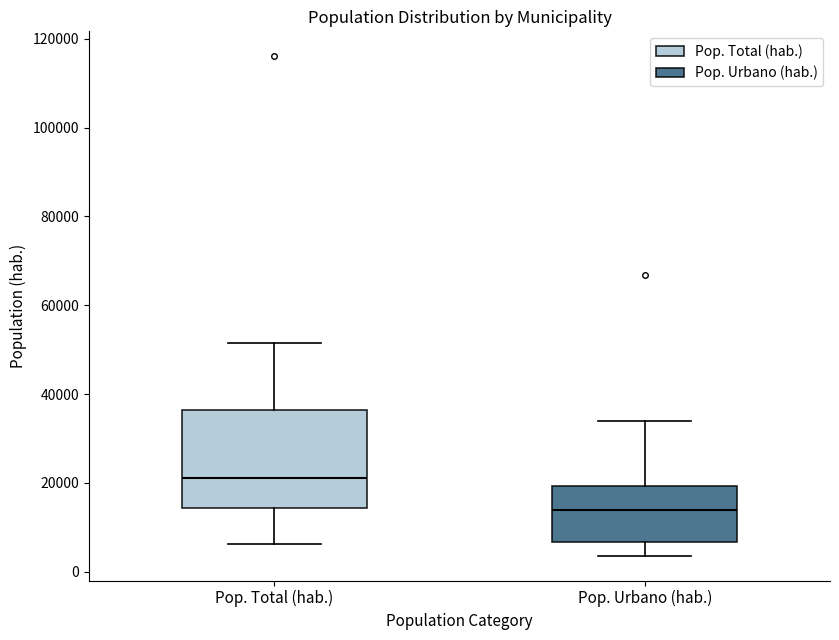

Comparing the boxes themselves (not the whiskers), which one is the tallest?

Pop. Total (hab.)